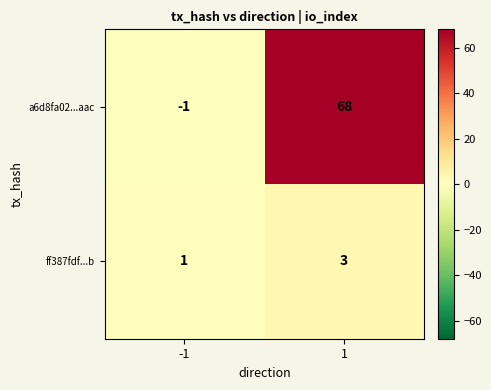

Rank the series at 1 from highest to lowest value.

a6d8fa02...aac, ff387fdf...b